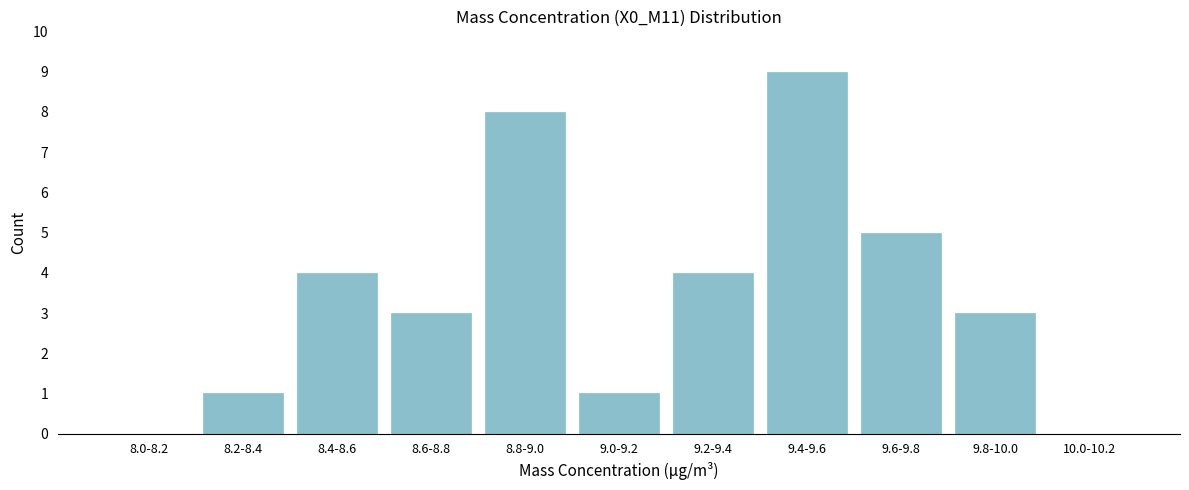

Reading left to right, extract all data points from this chart.

8.0-8.2=0	8.2-8.4=1	8.4-8.6=4	8.6-8.8=3	8.8-9.0=8	9.0-9.2=1	9.2-9.4=4	9.4-9.6=9	9.6-9.8=5	9.8-10.0=3	10.0-10.2=0